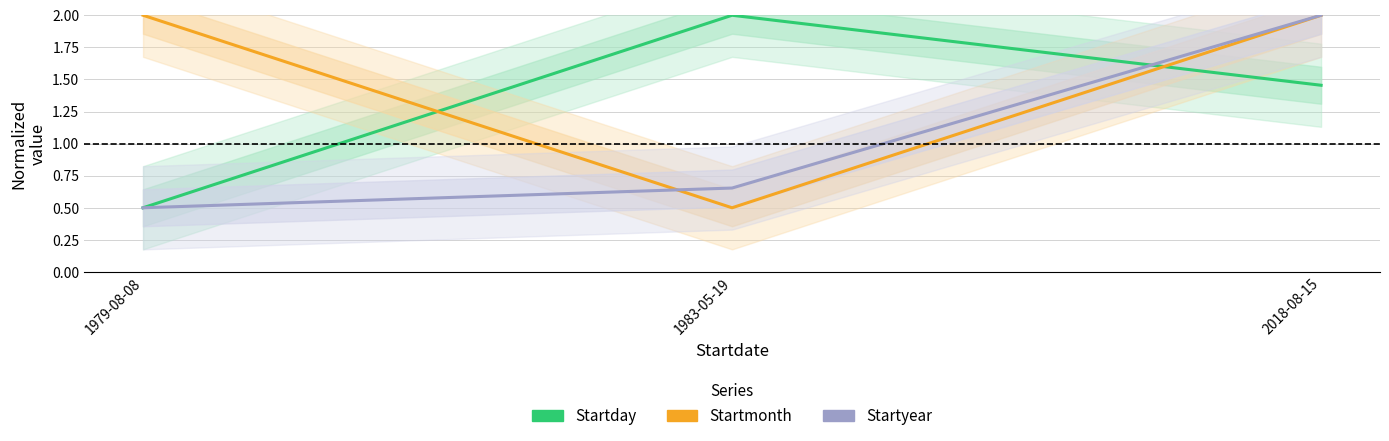

What is the sum of all Startday values?

4.0